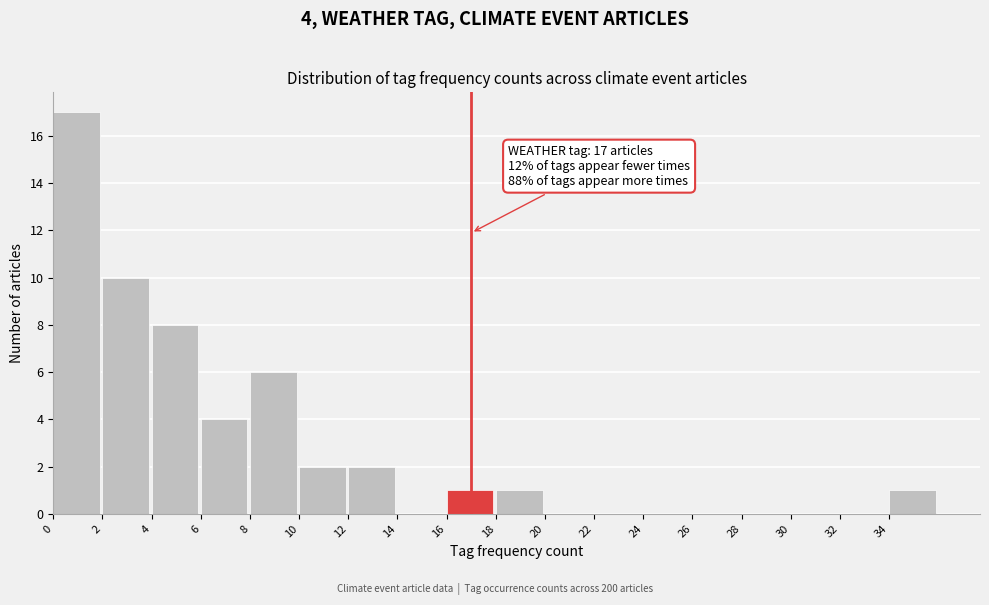

Over which range of the x-axis is the bar tallest?

0 to 2